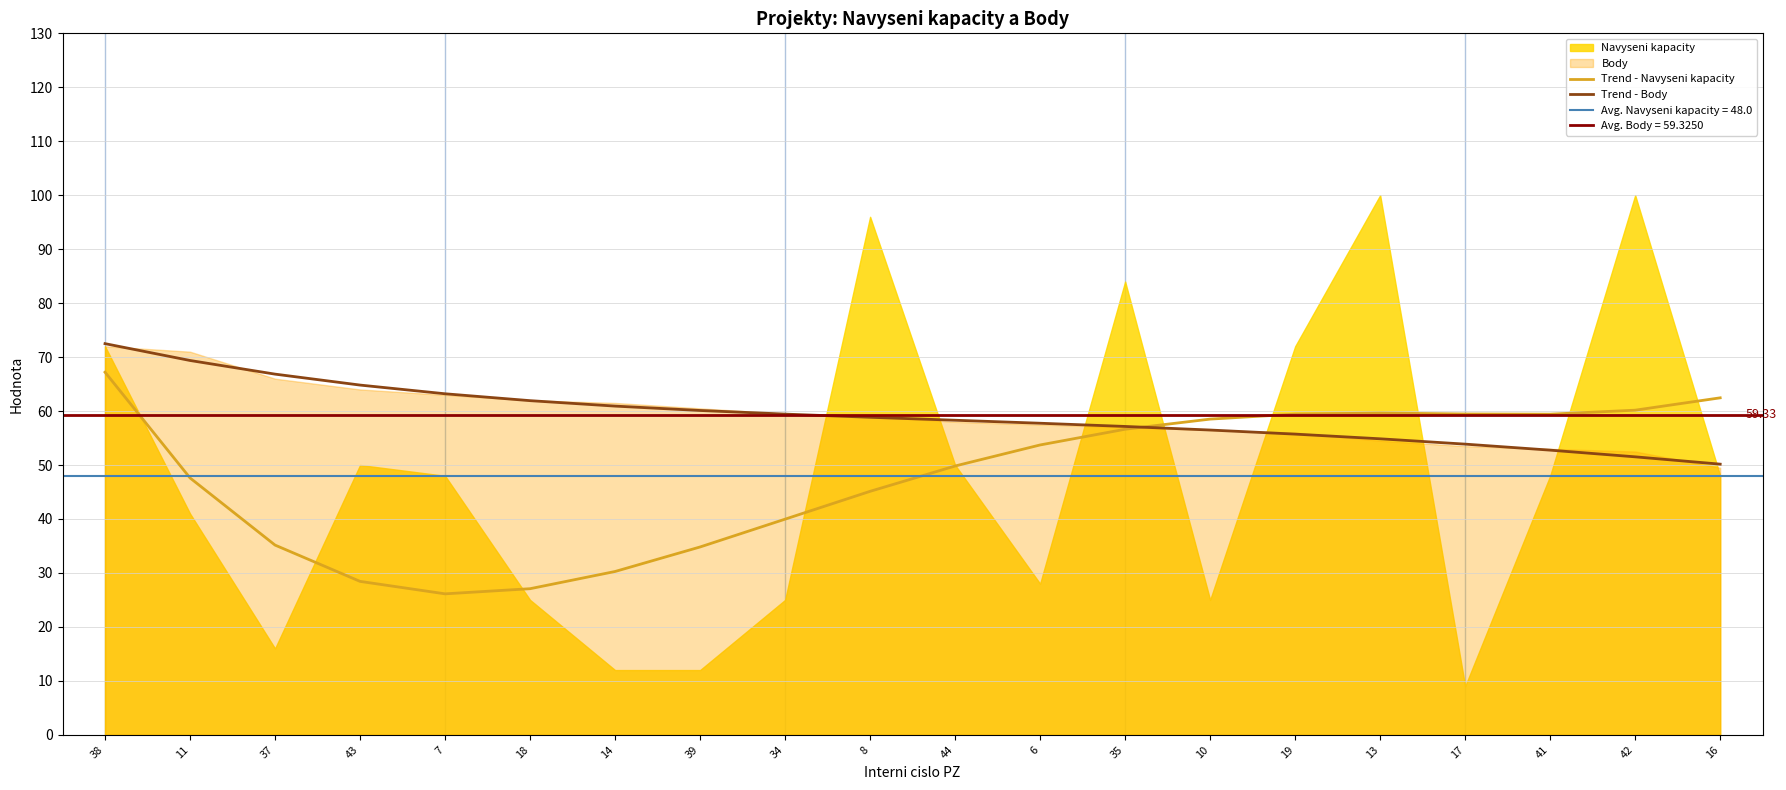

What is the lowest value of the Trend - Body series?

50.2